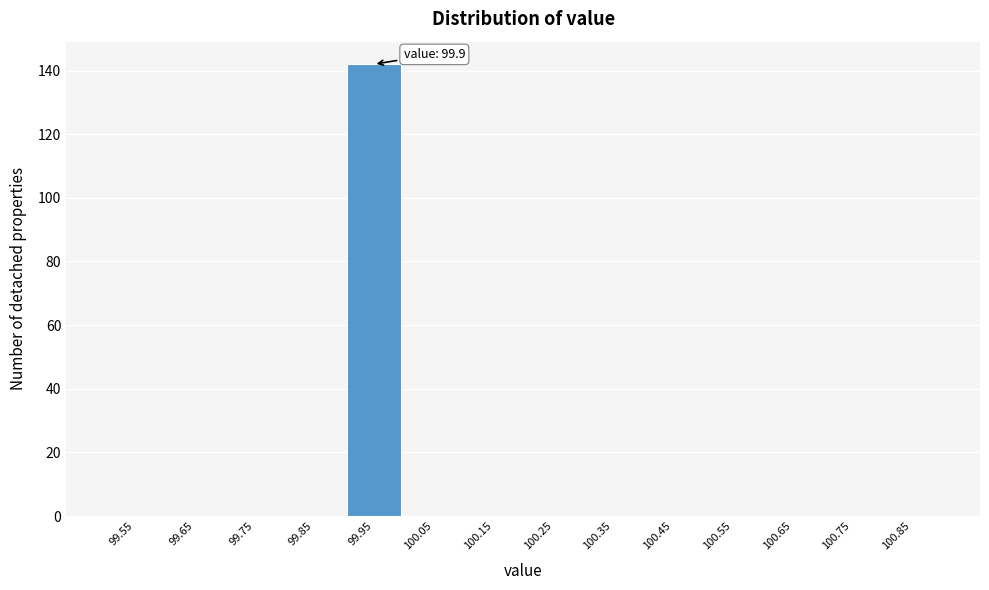

Which range on the x-axis has the tallest bar?

99.9 to 100.0